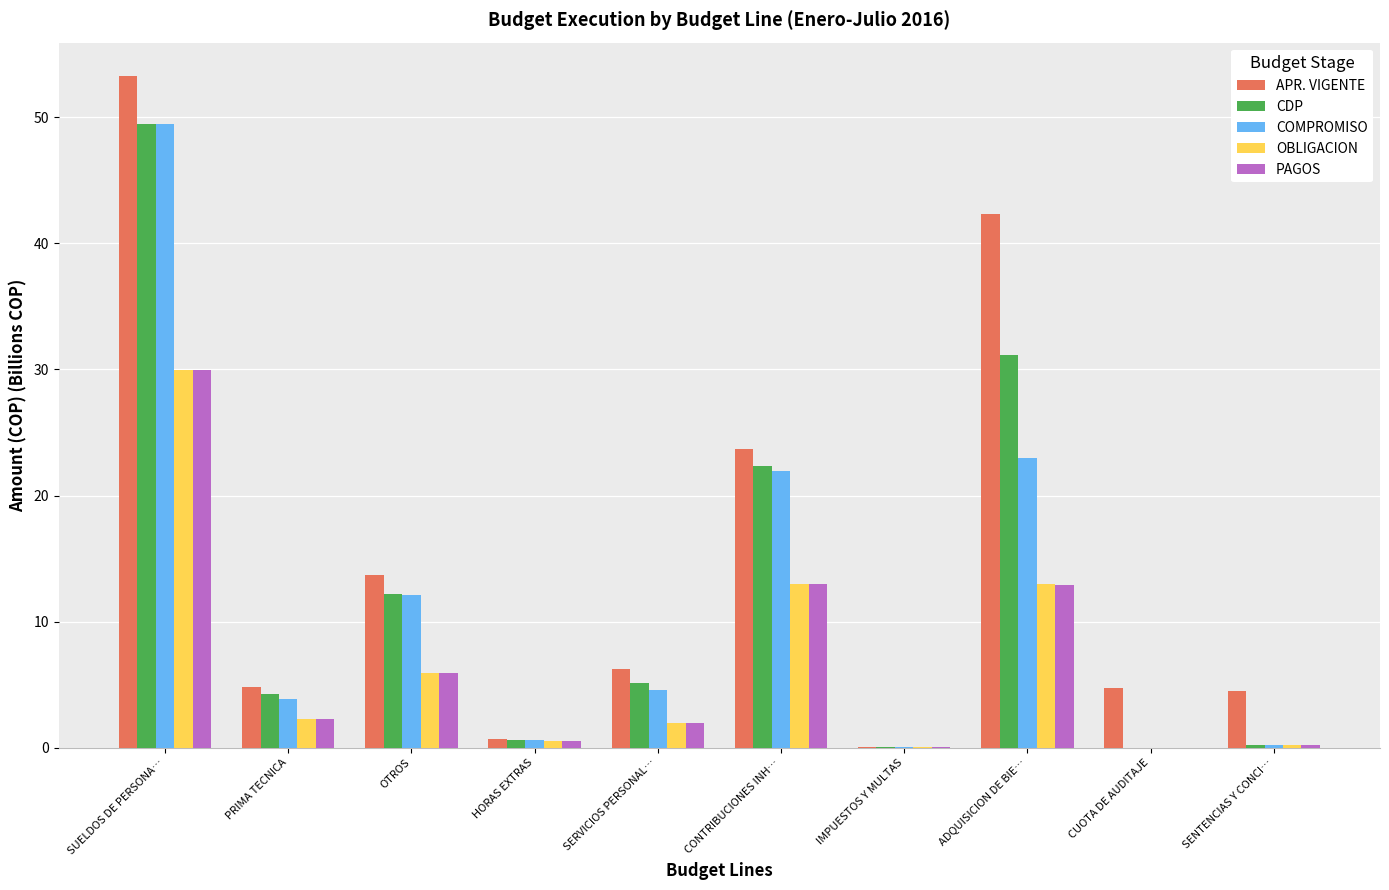

Count the number of data series in this chart.

5